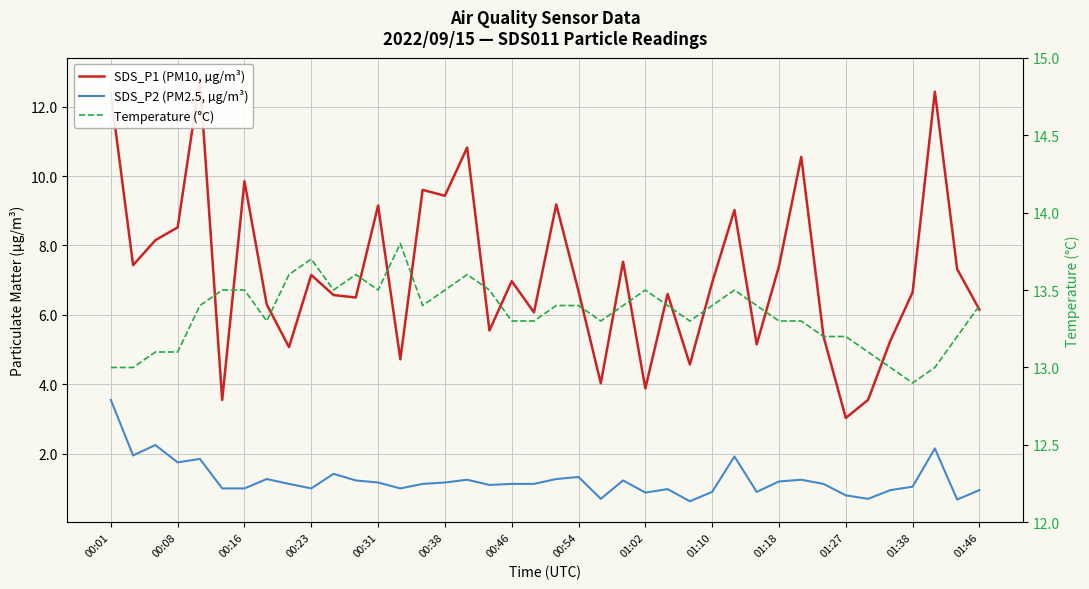

How many interior local valleys does the Temperature (°C) series have?

7